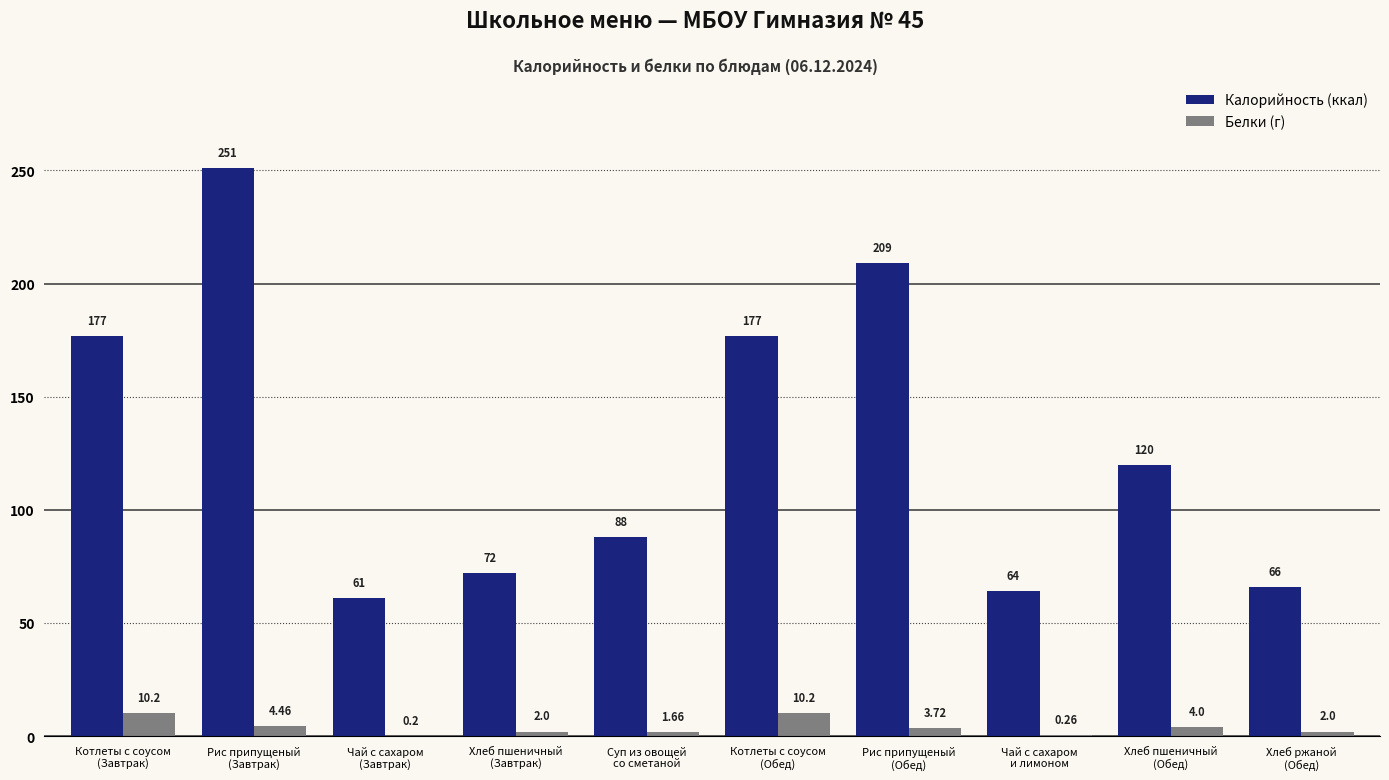

What is the total value across all series at Рис припущеный
(Завтрак)?

255.5